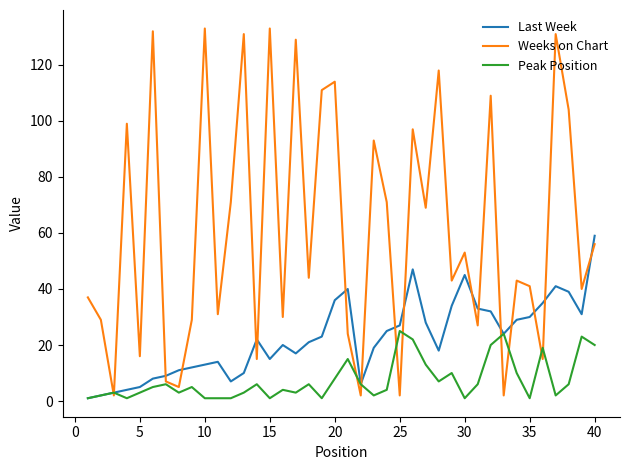

What is the maximum value shown in the chart?

133